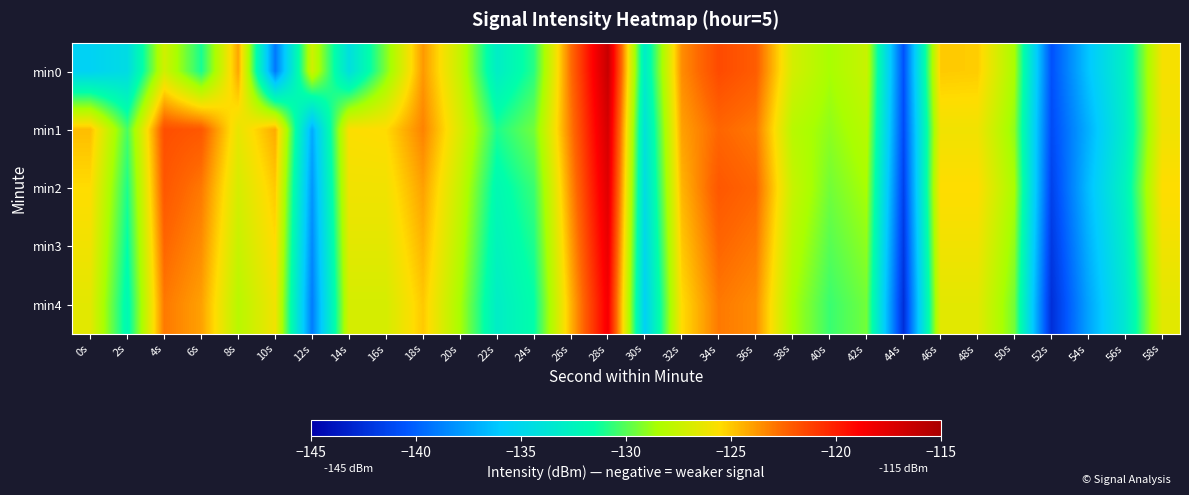

Reading right to left, transcribe all the data shown in this chart.

min0: 58s=-125.8	56s=-132.8	54s=-136.2	52s=-140.7	50s=-128.5	48s=-125.1	46s=-125.0	44s=-140.7	42s=-127.5	40s=-128.5	38s=-127.0	36s=-122.2	34s=-121.5	32s=-123.5	30s=-133.1	28s=-116.4	26s=-122.7	24s=-130.8	22s=-133.0	20s=-127.5	18s=-123.8	16s=-129.2	14s=-134.3	12s=-127.2	10s=-139.2	8s=-124.1	6s=-131.1	4s=-127.2	2s=-134.6	0s=-135.4
min1: 58s=-126.0	56s=-133.0	54s=-137.0	52s=-141.0	50s=-129.0	48s=-126.0	46s=-126.0	44s=-141.0	42s=-128.0	40s=-129.0	38s=-128.0	36s=-123.0	34s=-122.5	32s=-124.0	30s=-134.0	28s=-117.0	26s=-123.0	24s=-129.5	22s=-131.0	20s=-126.8	18s=-123.2	16s=-125.5	14s=-125.6	12s=-137.2	10s=-124.2	8s=-126.3	6s=-122.0	4s=-121.7	2s=-130.2	0s=-124.7
min2: 58s=-125.5	56s=-132.5	54s=-136.5	52s=-141.5	50s=-128.5	48s=-125.5	46s=-125.5	44s=-141.5	42s=-128.5	40s=-129.5	38s=-127.5	36s=-122.5	34s=-122.0	32s=-124.5	30s=-134.5	28s=-117.5	26s=-123.5	24s=-130.5	22s=-132.0	20s=-127.5	18s=-124.0	16s=-126.0	14s=-126.0	12s=-138.0	10s=-125.0	8s=-127.0	6s=-123.0	4s=-122.0	2s=-131.0	0s=-125.5
min3: 58s=-126.0	56s=-133.0	54s=-137.0	52s=-142.0	50s=-129.0	48s=-126.0	46s=-126.0	44s=-142.0	42s=-129.0	40s=-130.0	38s=-128.0	36s=-123.0	34s=-122.5	32s=-125.0	30s=-135.0	28s=-118.0	26s=-124.0	24s=-131.0	22s=-132.5	20s=-128.0	18s=-124.5	16s=-126.5	14s=-126.5	12s=-138.5	10s=-125.5	8s=-127.5	6s=-123.5	4s=-122.5	2s=-131.5	0s=-126.0
min4: 58s=-126.5	56s=-133.5	54s=-137.5	52s=-142.5	50s=-129.5	48s=-126.5	46s=-126.5	44s=-142.5	42s=-129.5	40s=-130.5	38s=-128.5	36s=-123.5	34s=-123.0	32s=-125.5	30s=-135.5	28s=-118.5	26s=-124.5	24s=-131.5	22s=-133.0	20s=-128.5	18s=-125.0	16s=-127.0	14s=-127.0	12s=-139.0	10s=-126.0	8s=-128.0	6s=-124.0	4s=-123.0	2s=-132.0	0s=-126.5